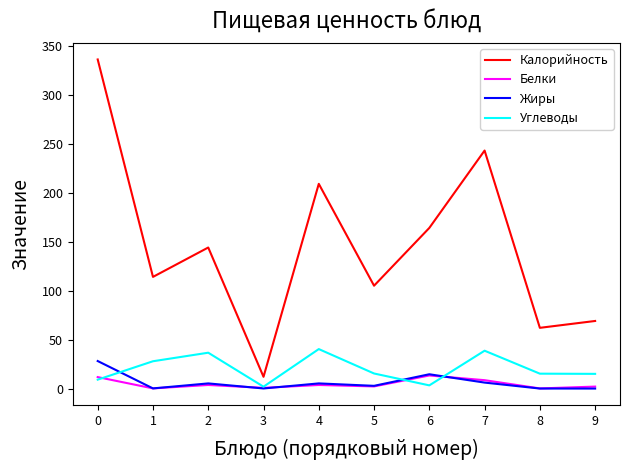

What is the difference between the Углеводы values at 0 and 5?

6.3